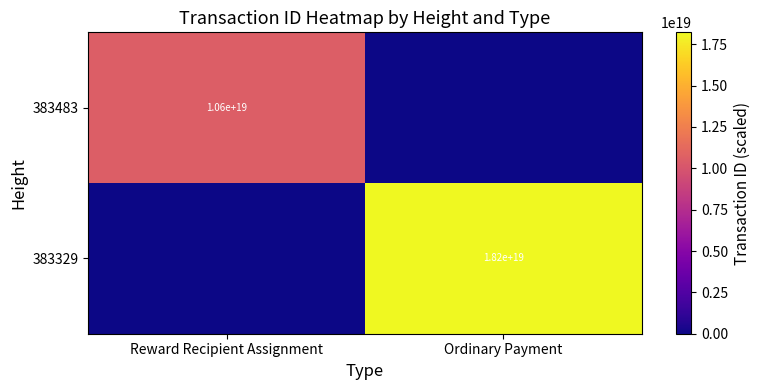

True or false: 383483 has a value of 10600000000000000000 at Reward Recipient Assignment.

True